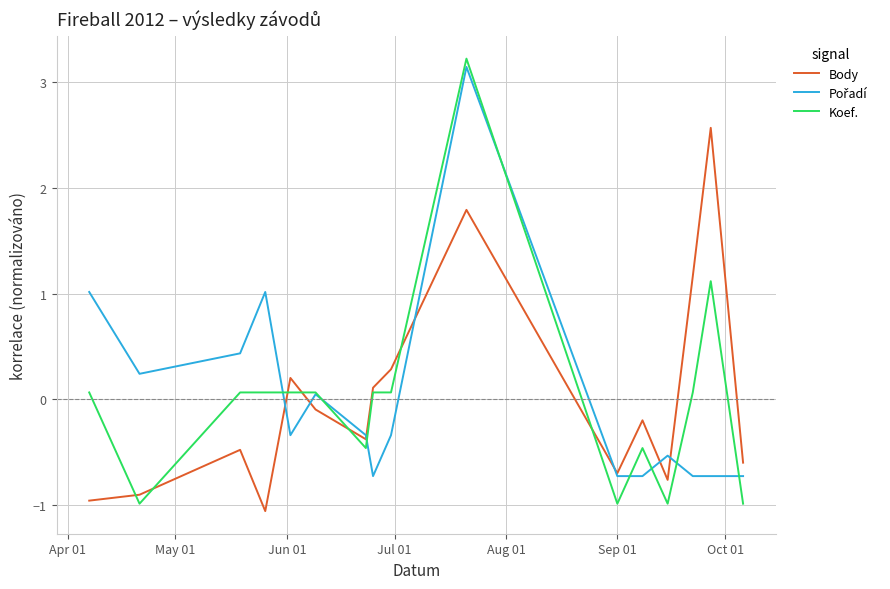

What is the smallest value displayed?

-1.1